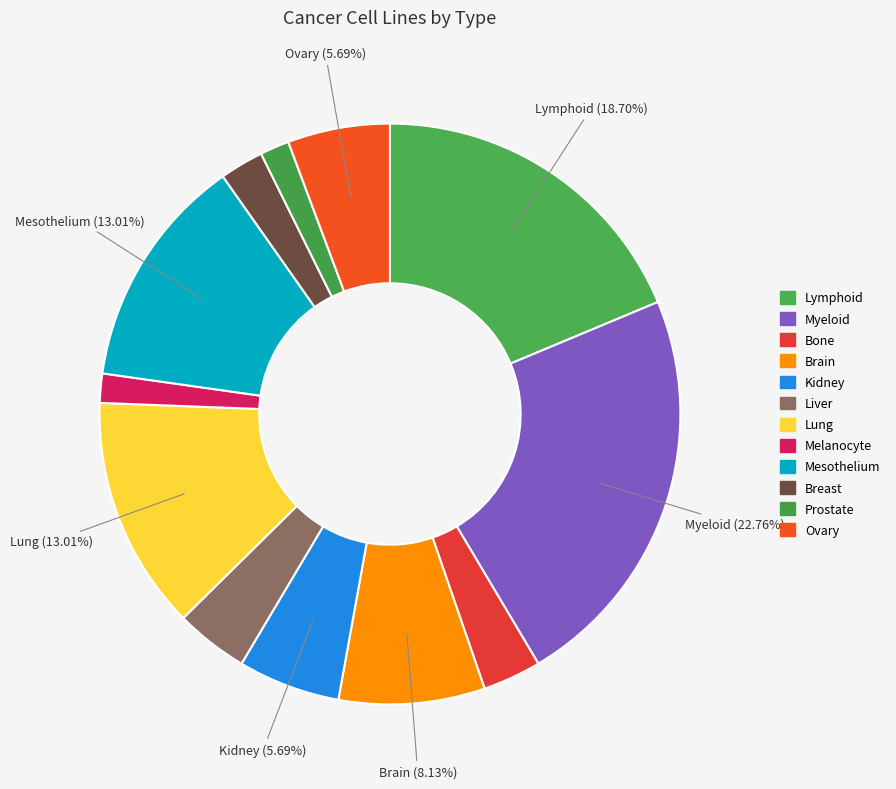

How much of the chart is everything except Prostate?

98.4%